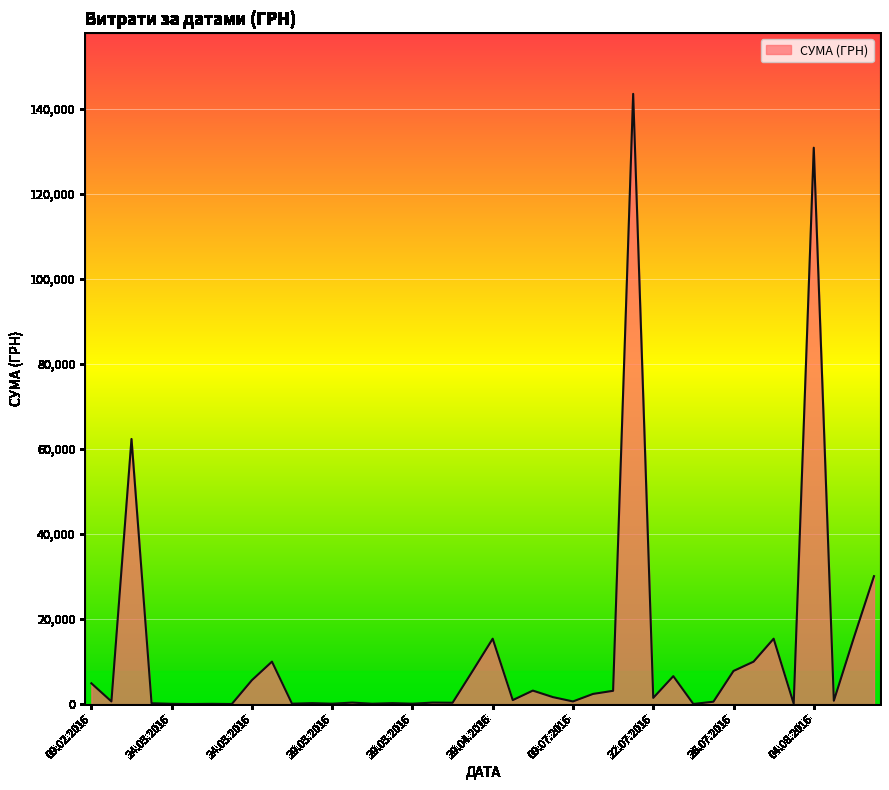

What is the greatest value displayed?

143498.3